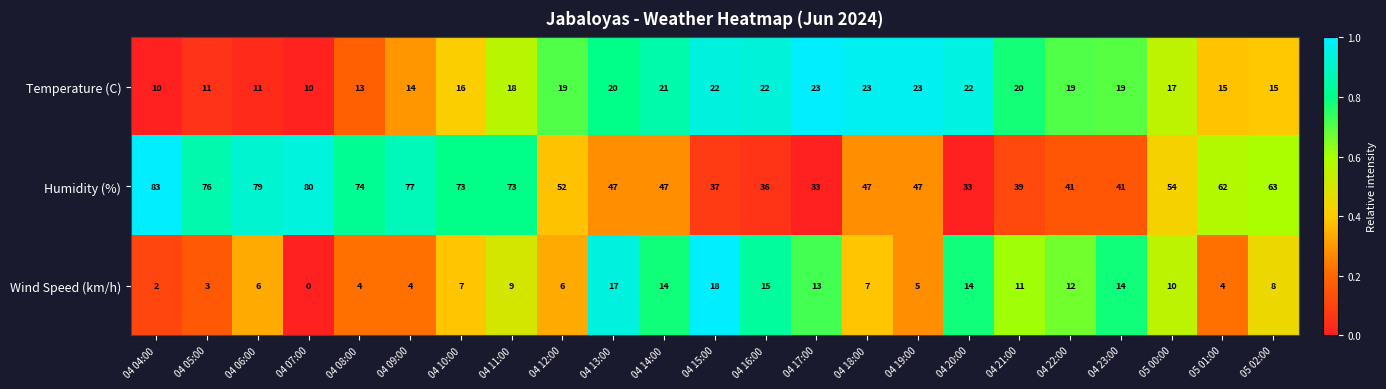

What is the sum of all Temperature (C) values?

403